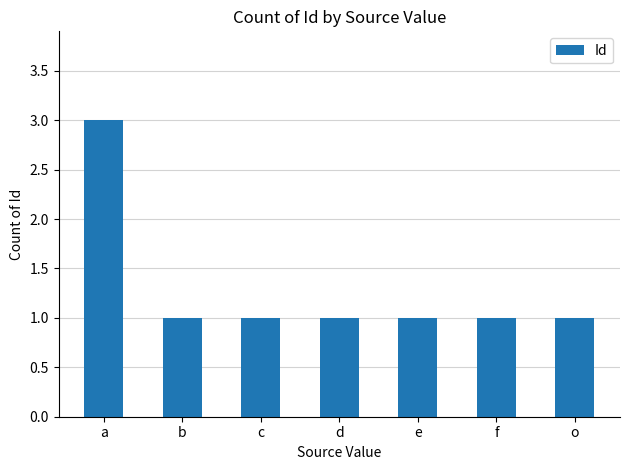

What is the label of the 3rd bar from the left?

c